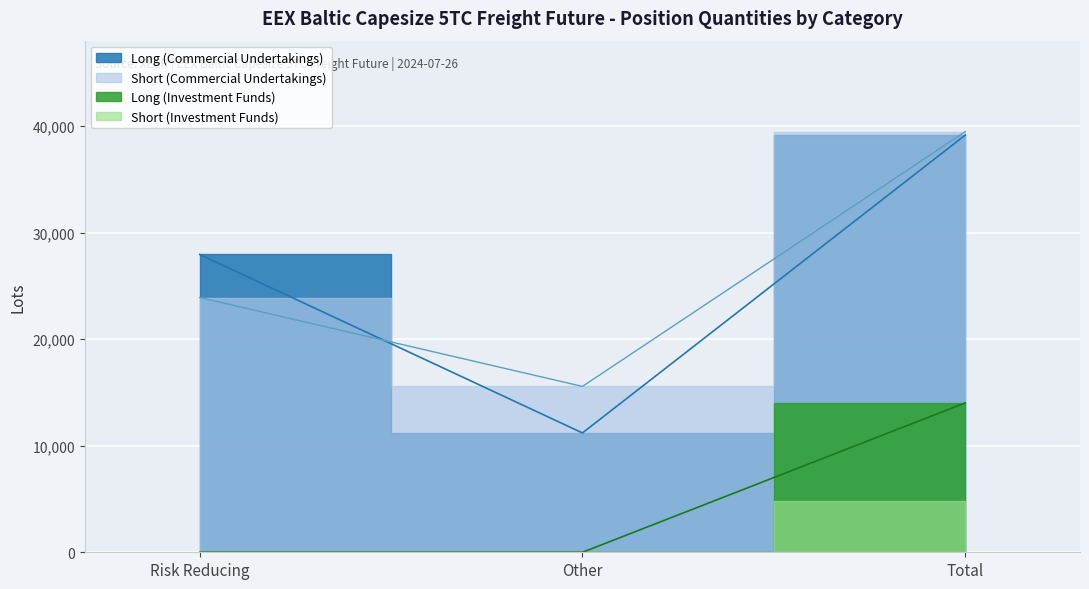

The Short (Commercial Undertakings) series shows 25501.3 at Other. True or false?

False